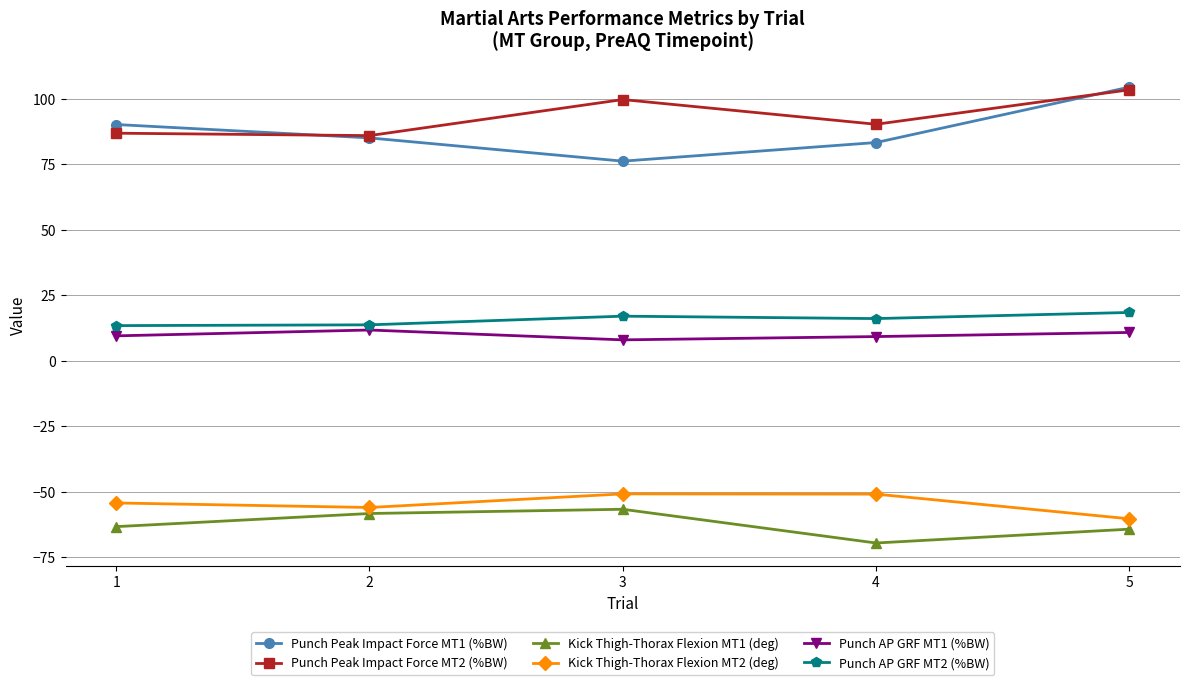

The value of Punch AP GRF MT2 (%BW) at 3 is 17.0. True or false?

True